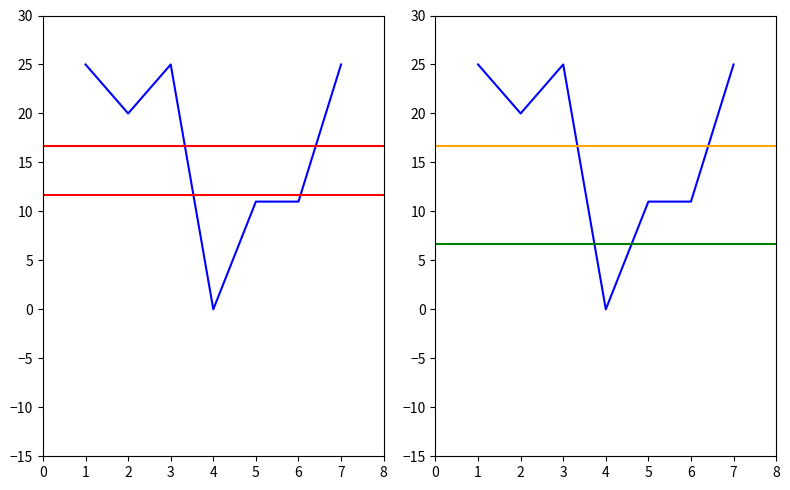

What value does the data have at 7?

25